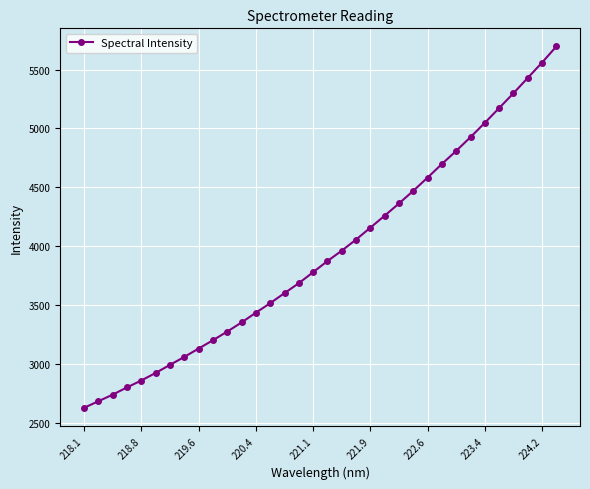

What is the value of the 22nd point from the left?

4259.1